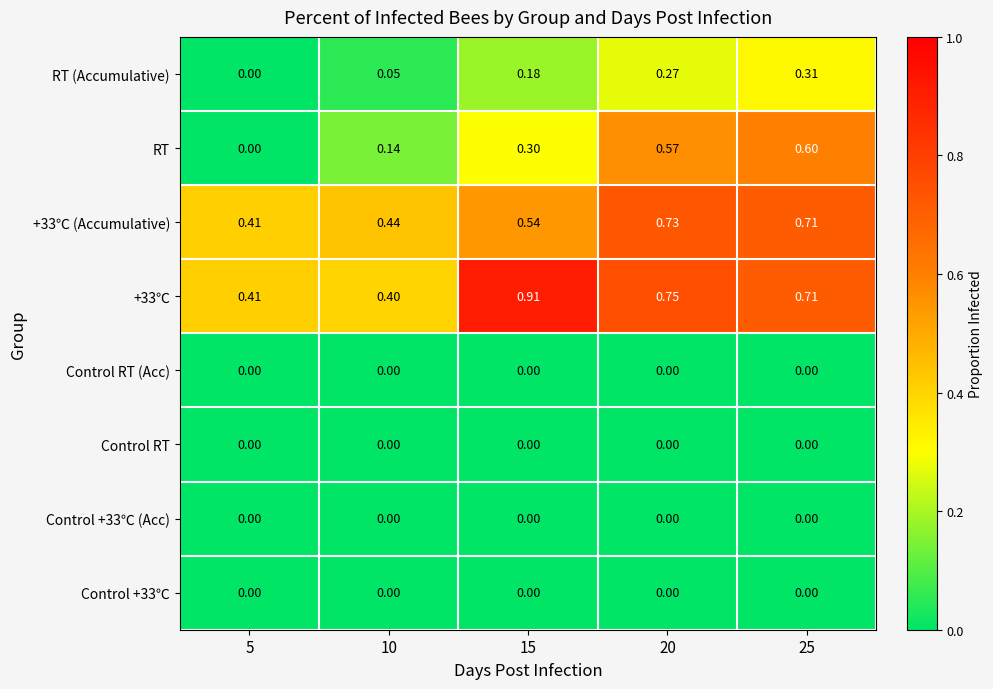

Is the value of +33℃ at 10 greater than the value of Control RT (Acc) at 20?

Yes